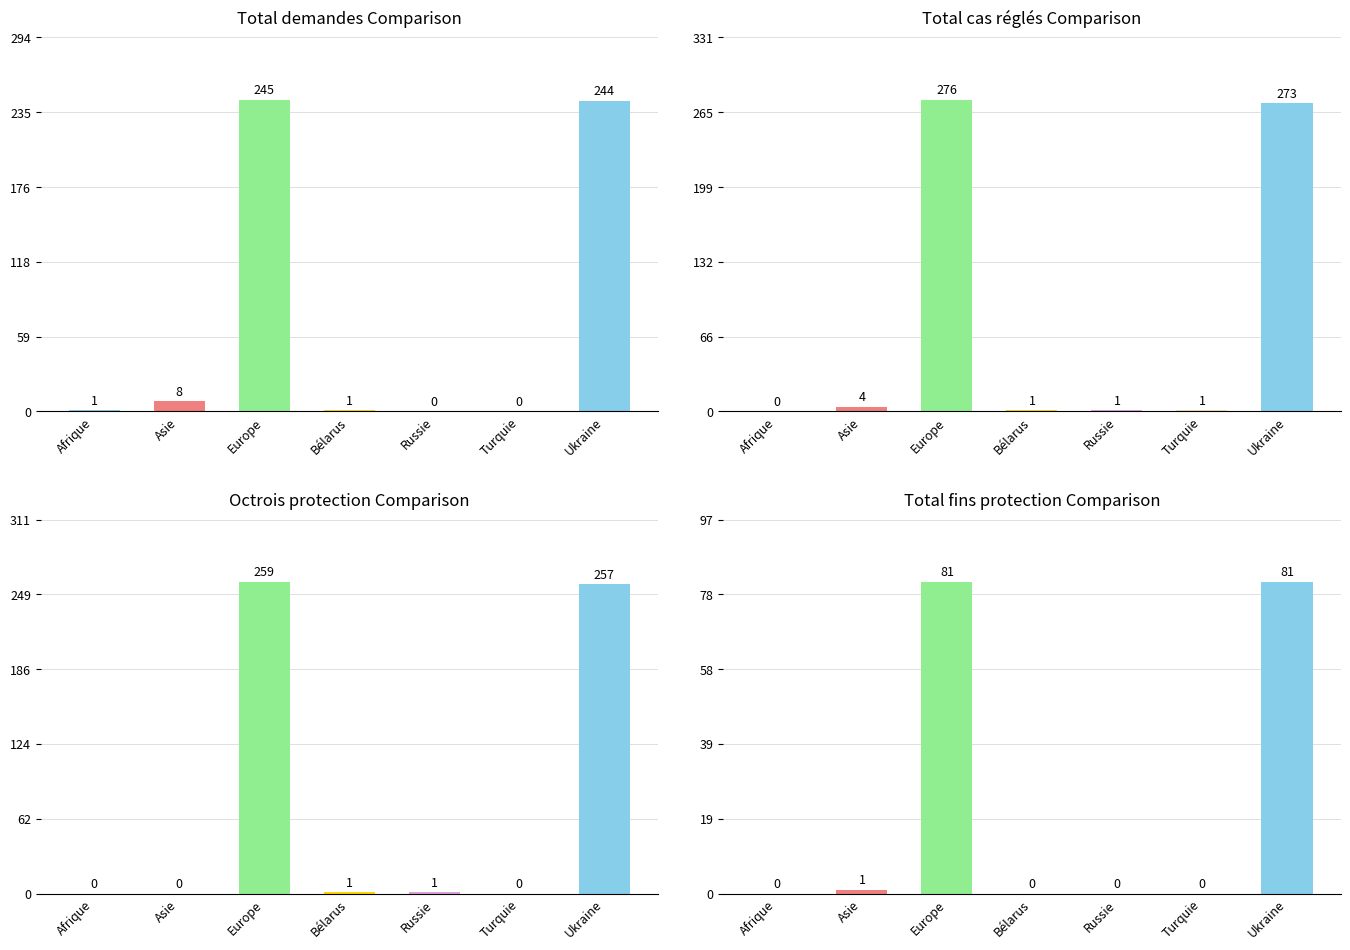

Which series changed the most between Bélarus and Russie?

Total demandes